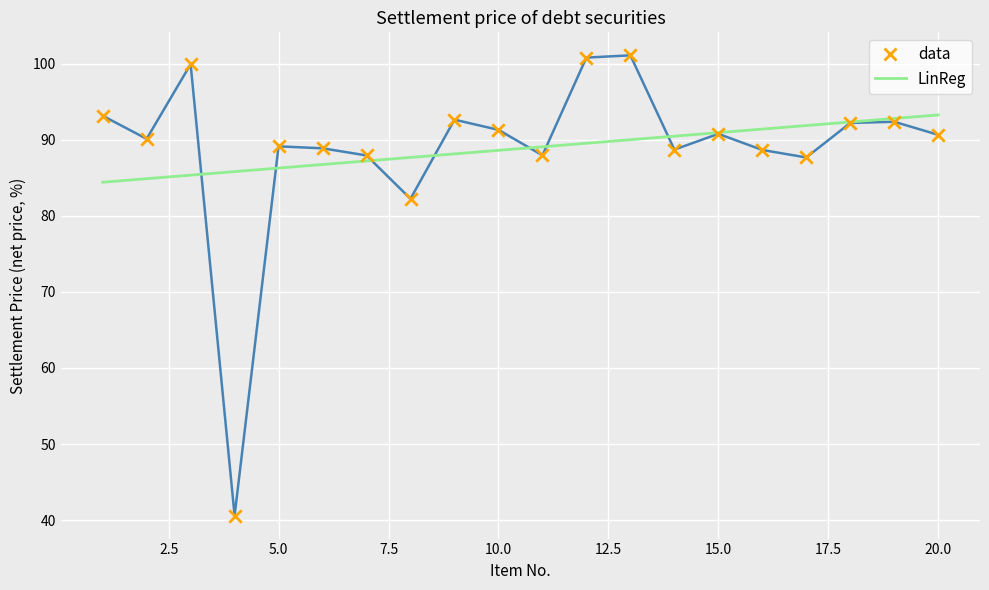

Which series has the largest range (max minus min)?

data